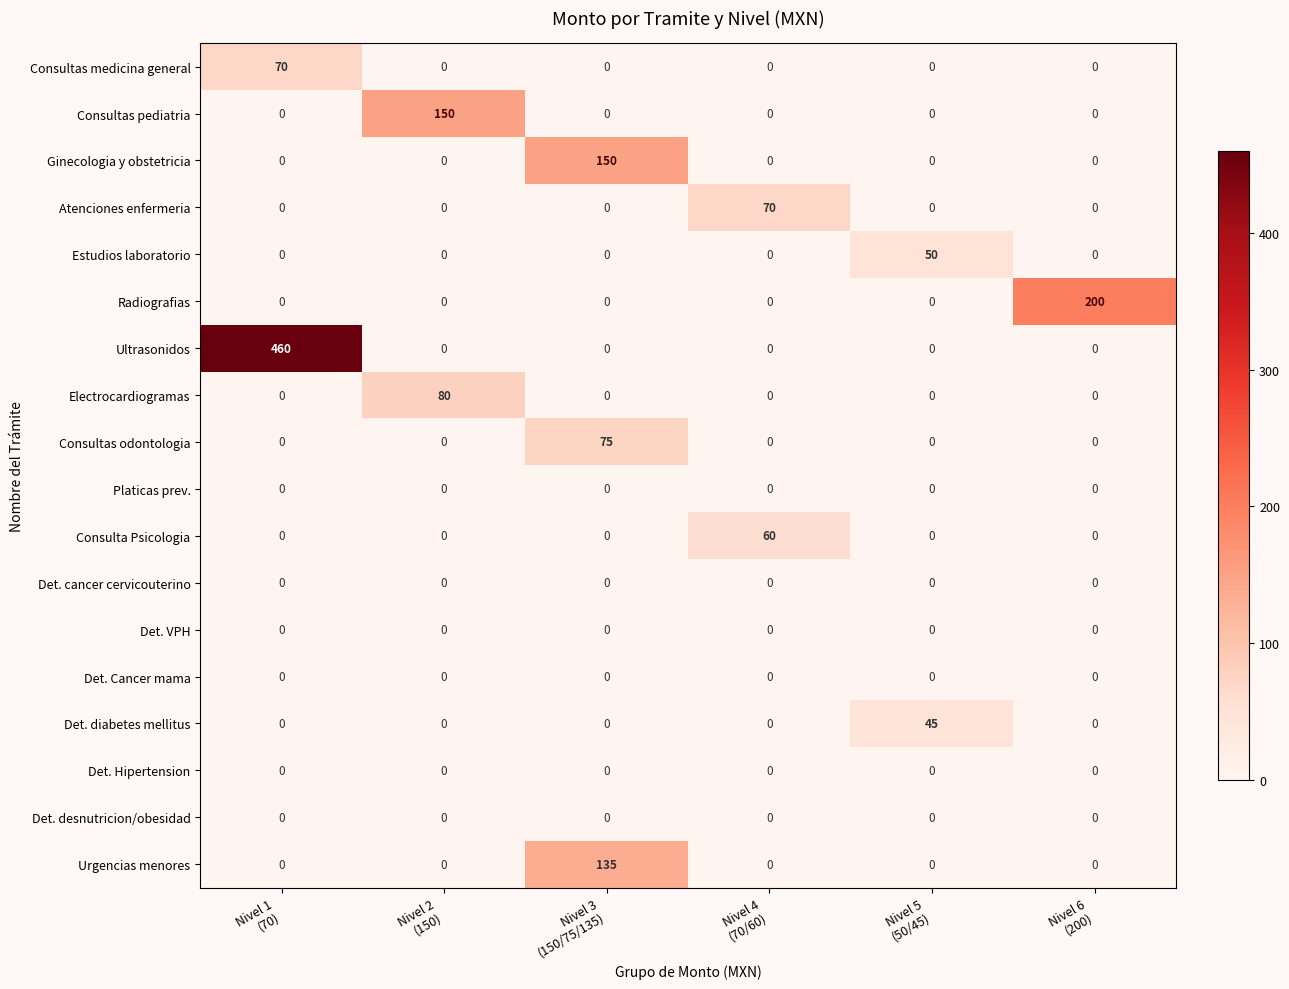

What is the sum of all Consulta Psicologia values?

60